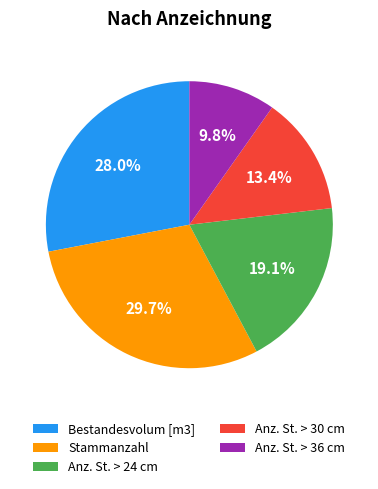

Count the number of slices in the pie.

5